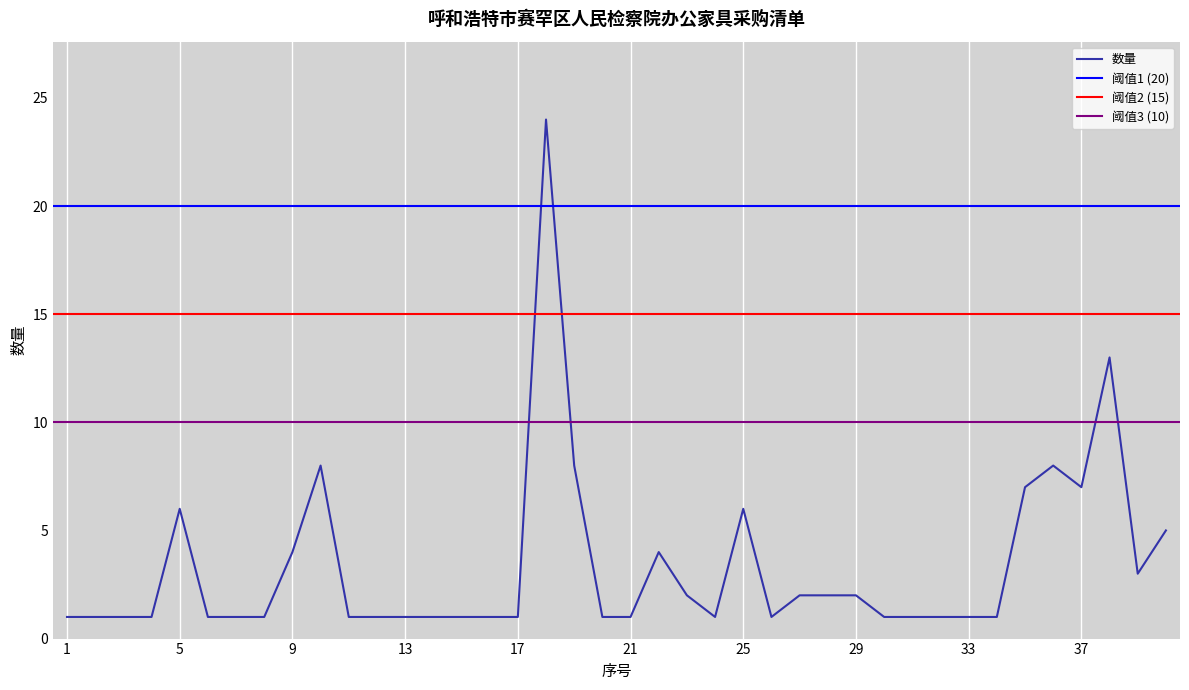

What is the difference between the values at 3 and 19?

7